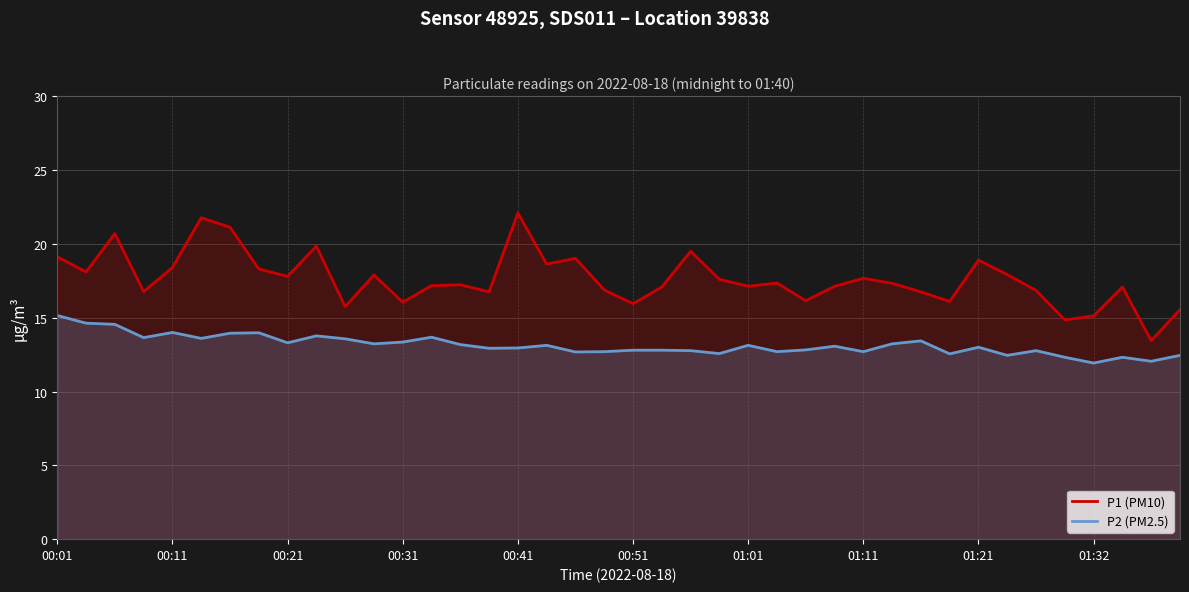

Rank the series by their average value, from lowest to highest.

P2 (PM2.5), P1 (PM10)